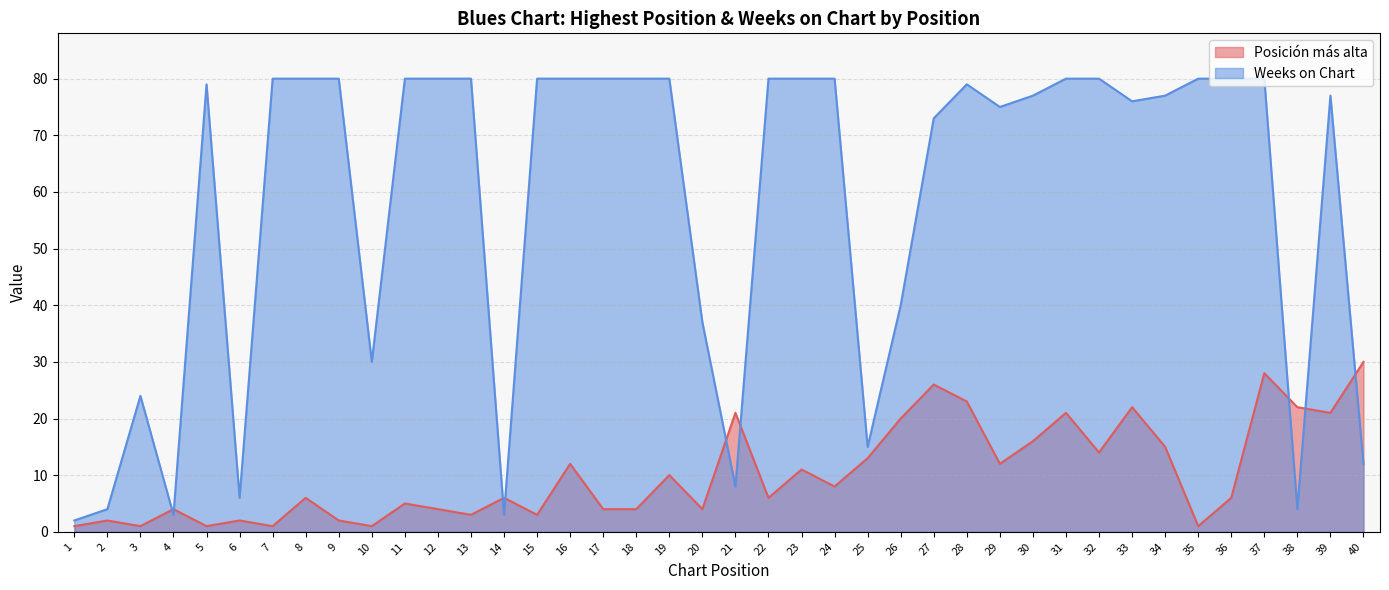

Rank the series by their average value, from highest to lowest.

Weeks on Chart, Posición más alta